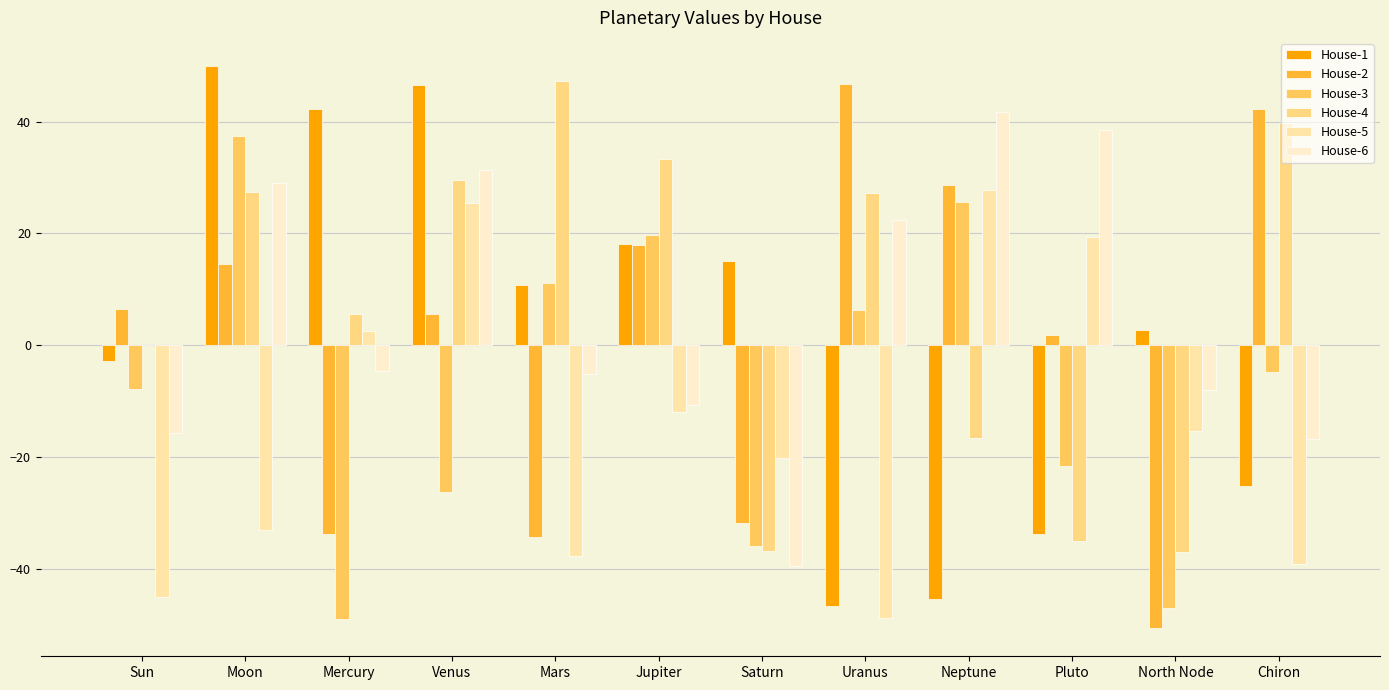

Which label corresponds to the largest value in the chart?

Moon